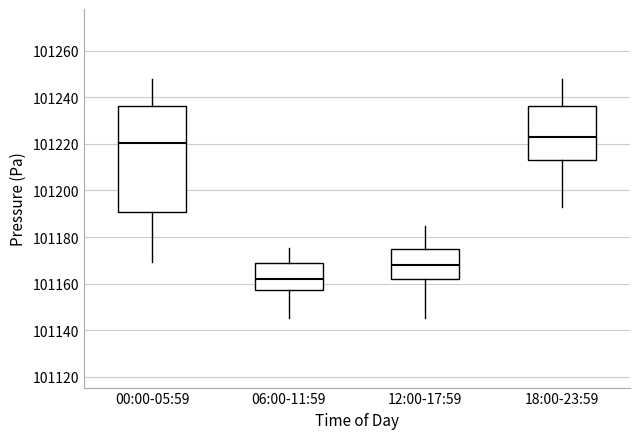

Which box is the tallest, from its lower edge to its upper edge?

00:00-05:59